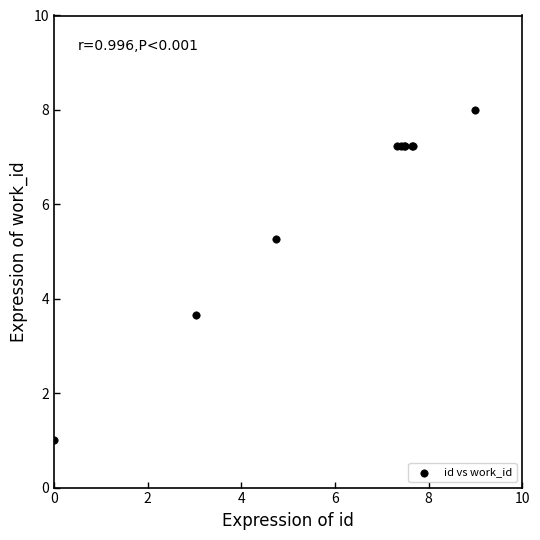

What Y value in the scatter plot is closest to 4?

3.7